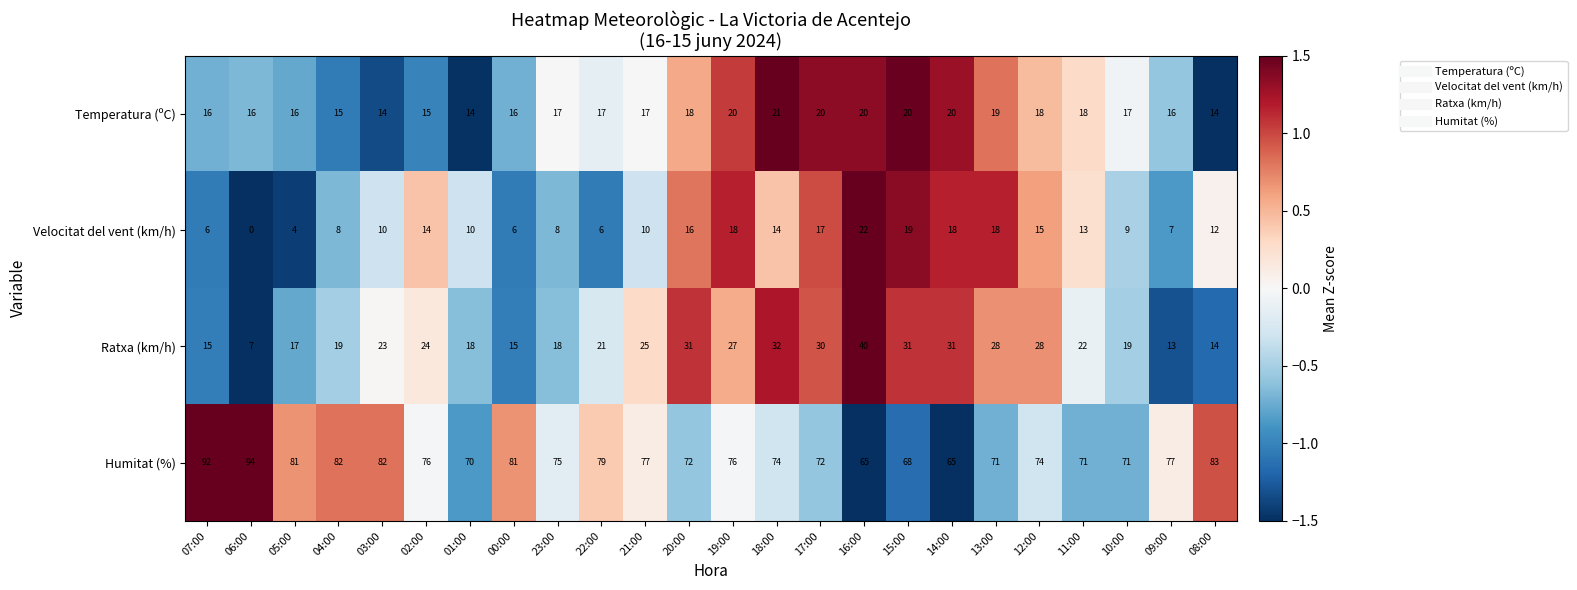

Which series has the widest spread of values?

Ratxa (km/h)